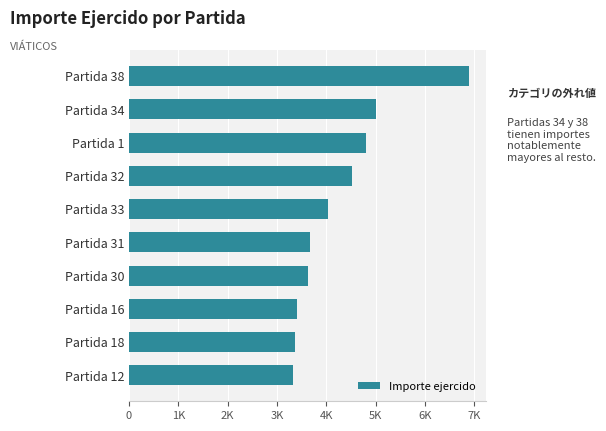

What is the average value?

4263.1